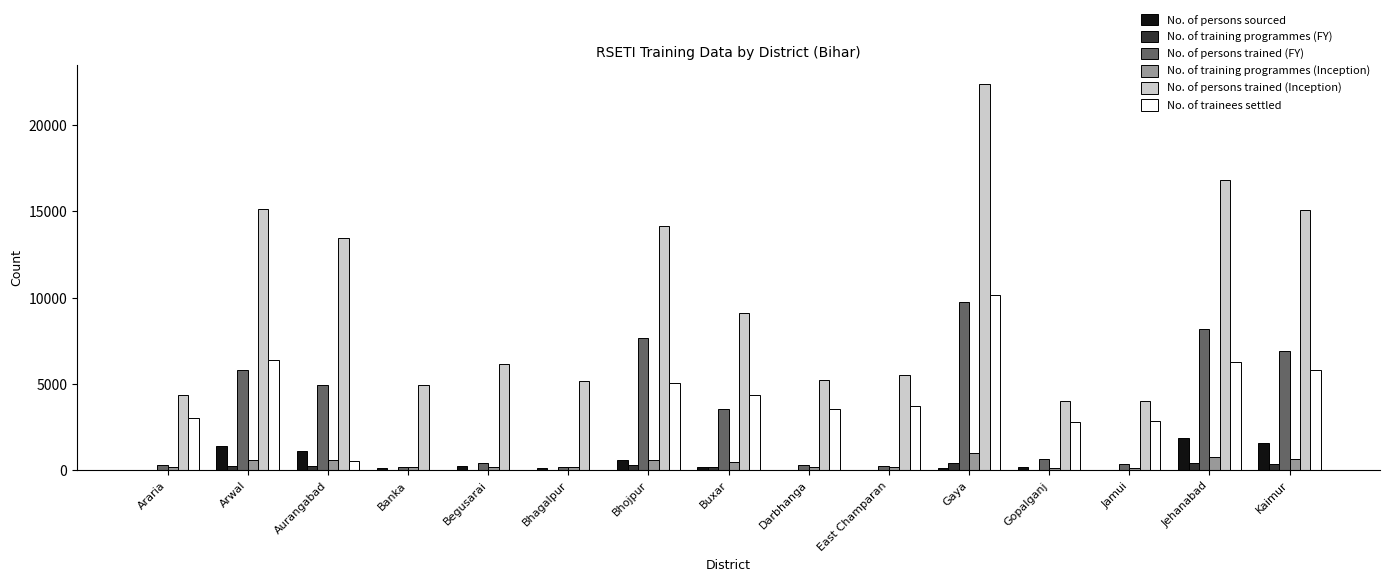

How many groups of bars are there?

15